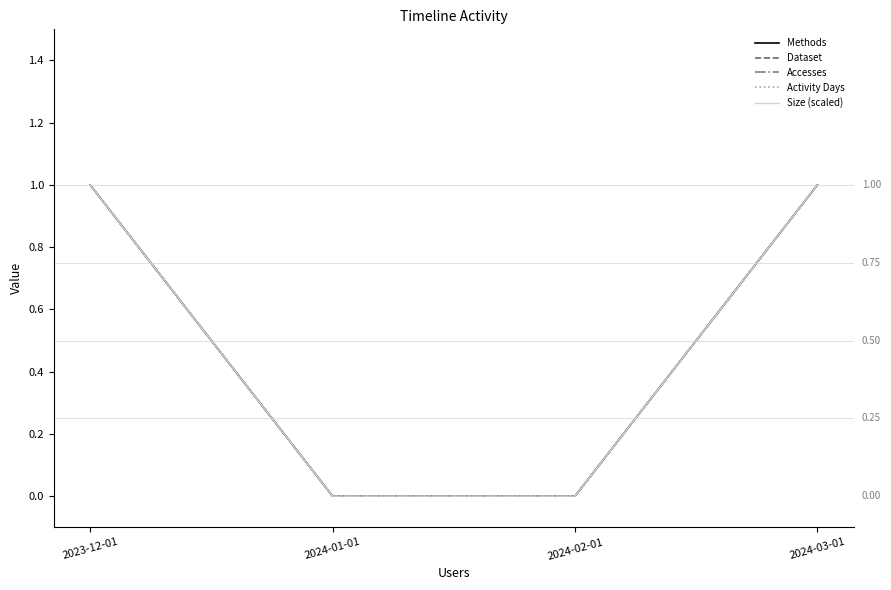

Is this an area chart (filled region under the line)?

No